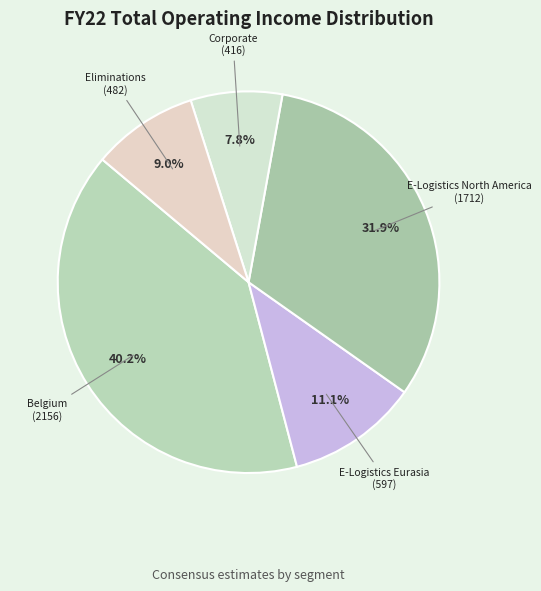

What is the largest slice in the pie chart?

Belgium